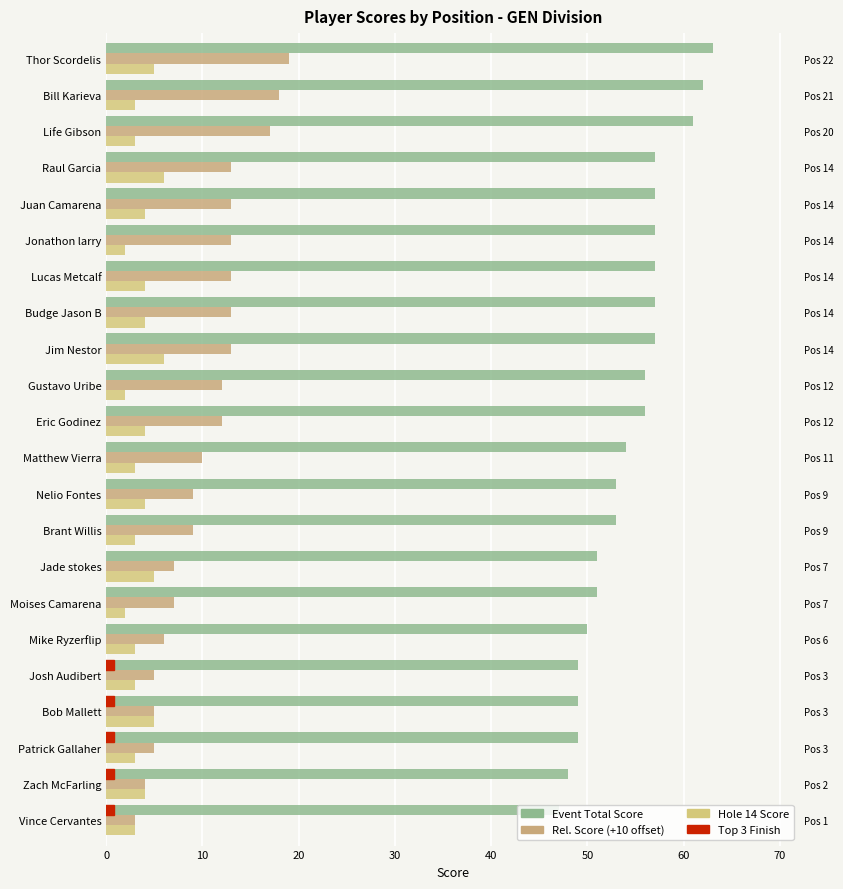

What is the value of the Hole 14 Score bar at the 17th from the left?

2